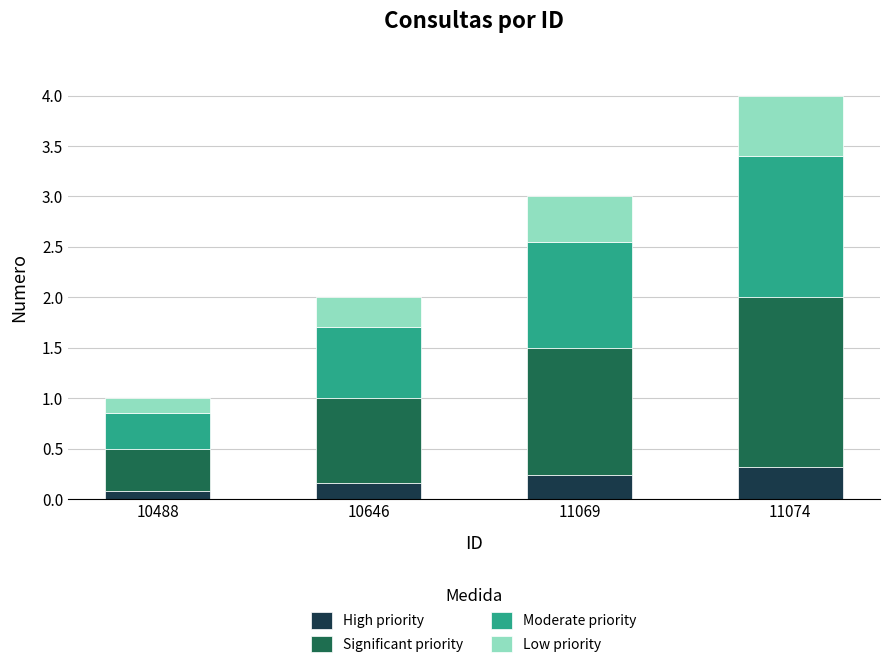

What is the sum of all High priority values?

0.8